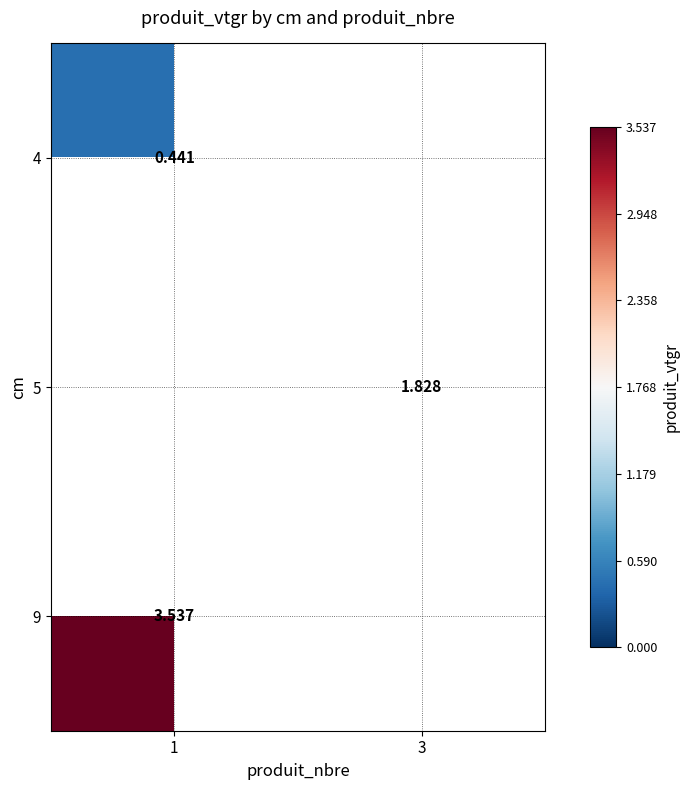

Between 1 and 3, which is larger?

3